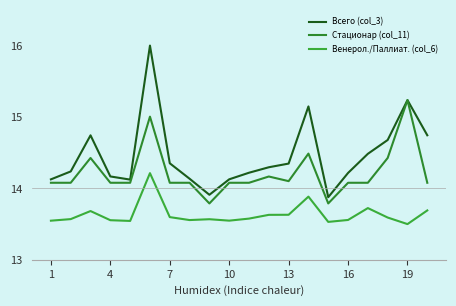

Does the chart display data point markers on the line(s)?

No